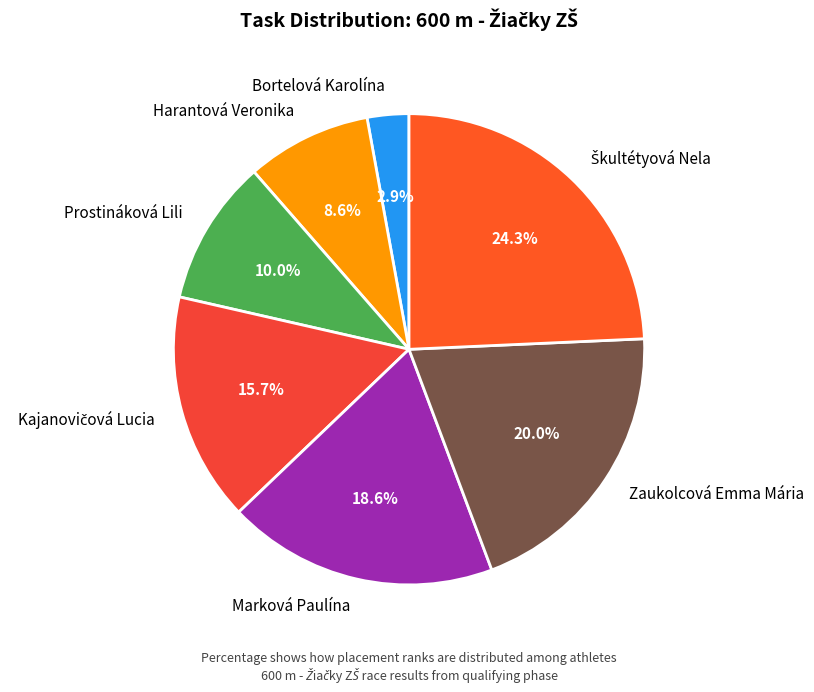

To the nearest percent, what is the average slice percentage?

14%